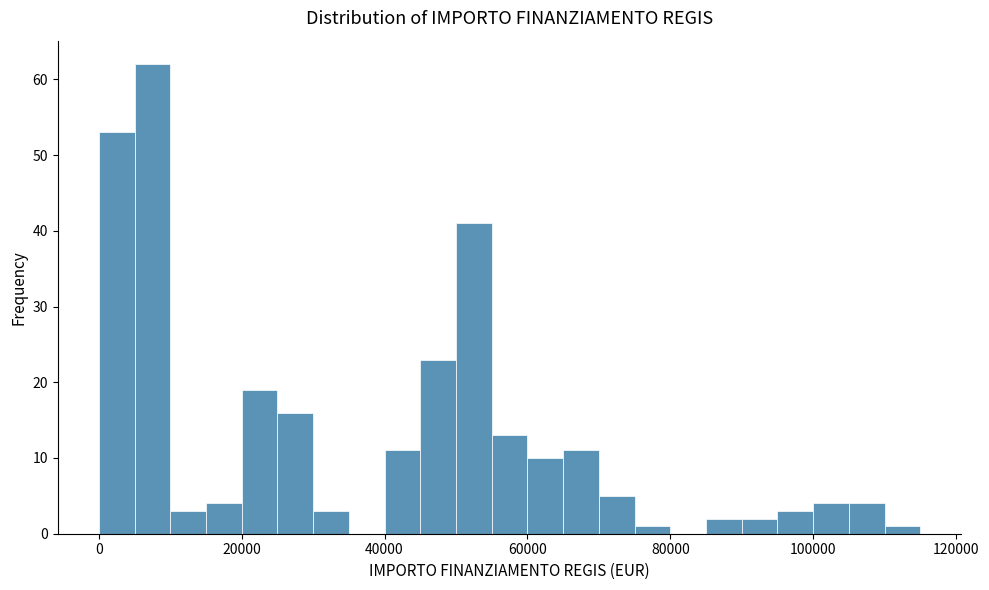

Read against the x-axis, roughly where is the centre of the tallest bar?

8000